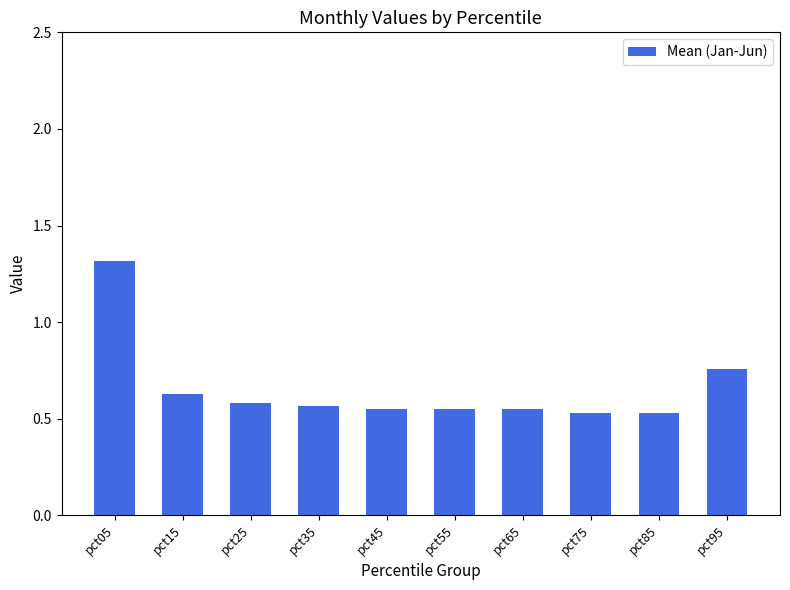

How many series are shown in this chart?

1